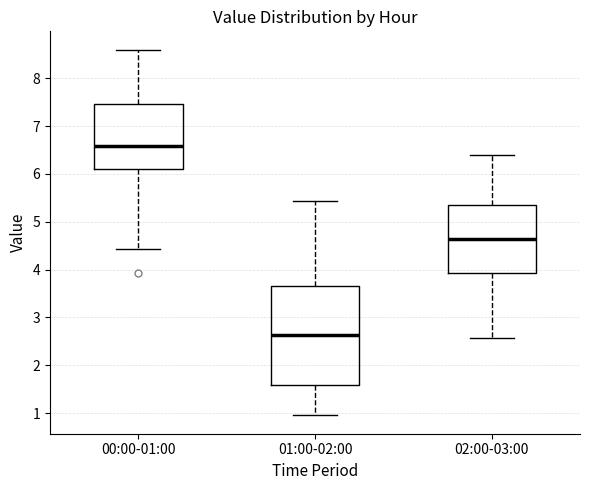

Where is the upper edge of the box for 00:00-01:00 on the y-axis? The values are not printed on the chart, so give them approximately, as read against the axis.

7.5